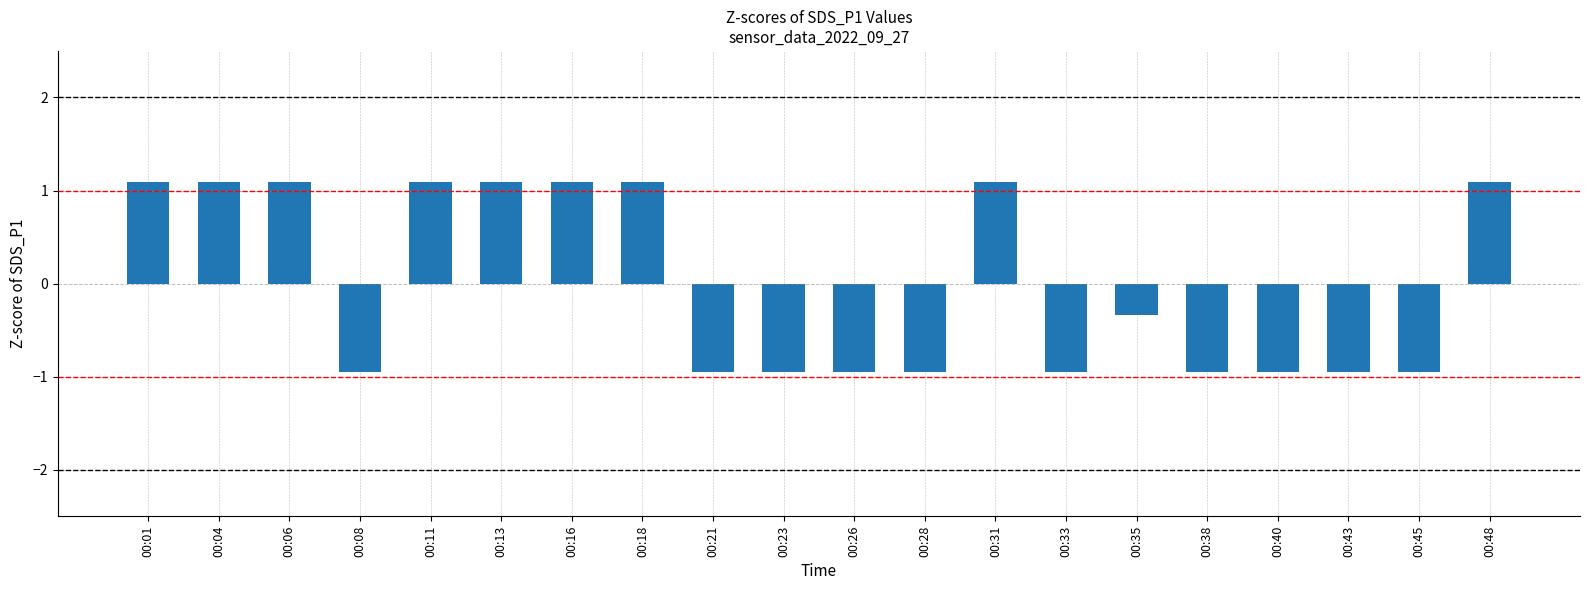

What is the value of the 5th bar from the left?

1.1